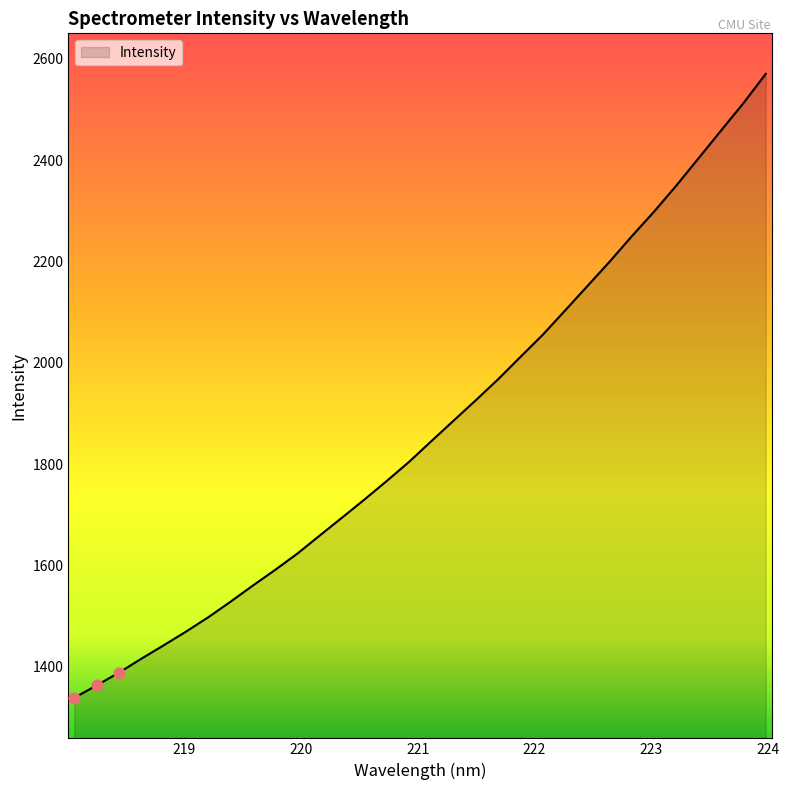

What is the minimum value shown in the chart?

1339.2